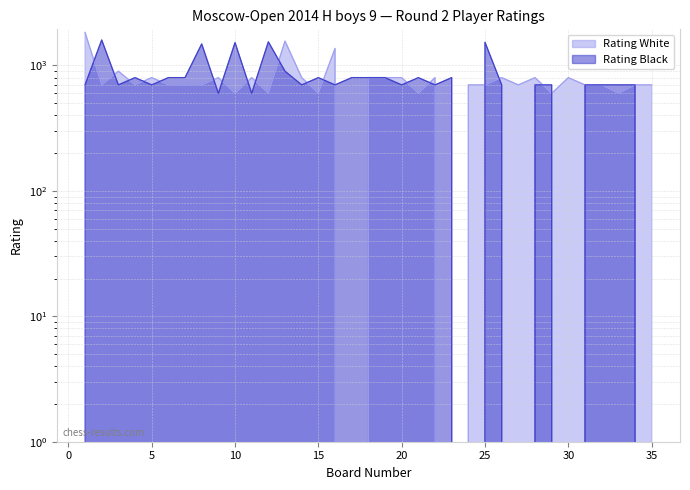

What is the sum of the Rating White values at 8 and 24?

1400